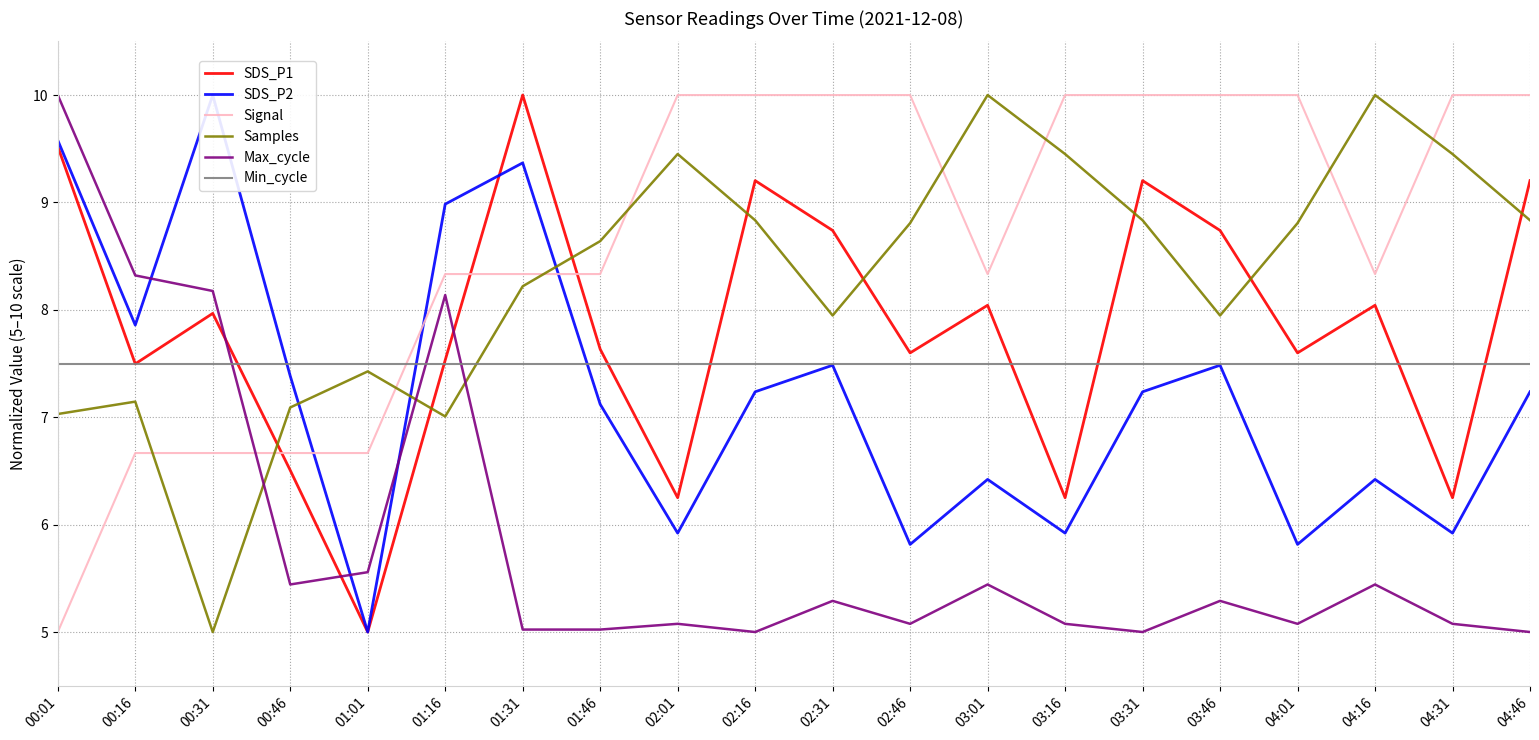

What is the label of the 2nd point from the right?

04:31